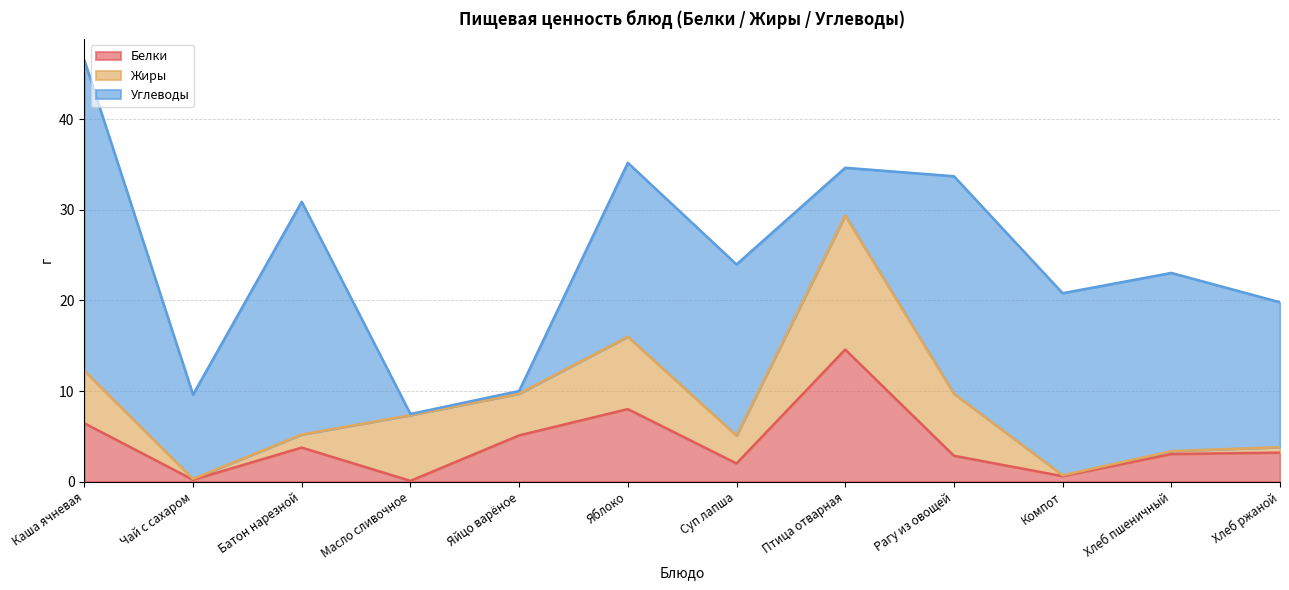

Which label corresponds to the smallest value in the chart?

Масло сливочное